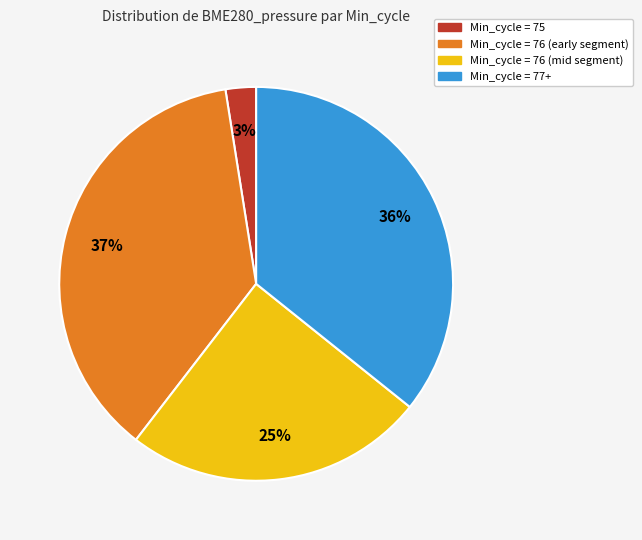

Is there any slice that represents more than half of the pie?

No